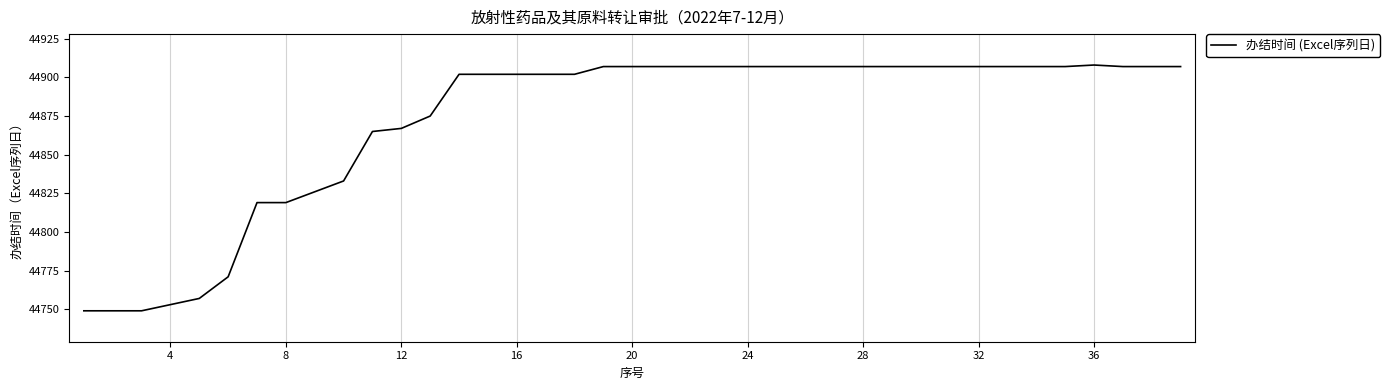

What is the difference between the maximum and minimum values?

159